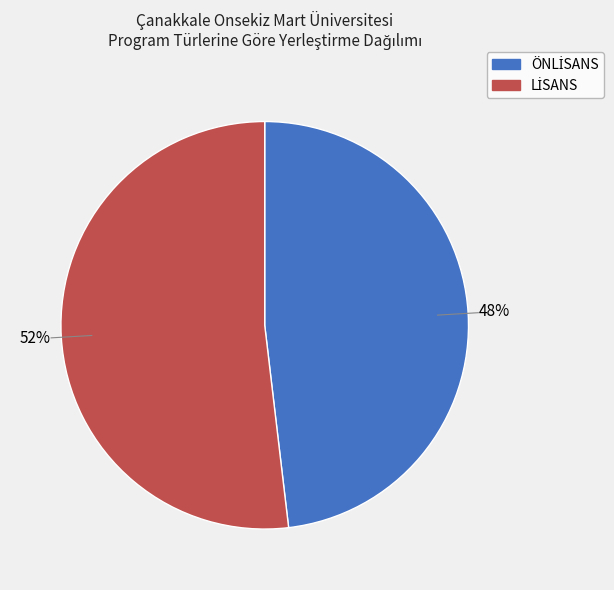

Is there a majority slice in this chart?

Yes